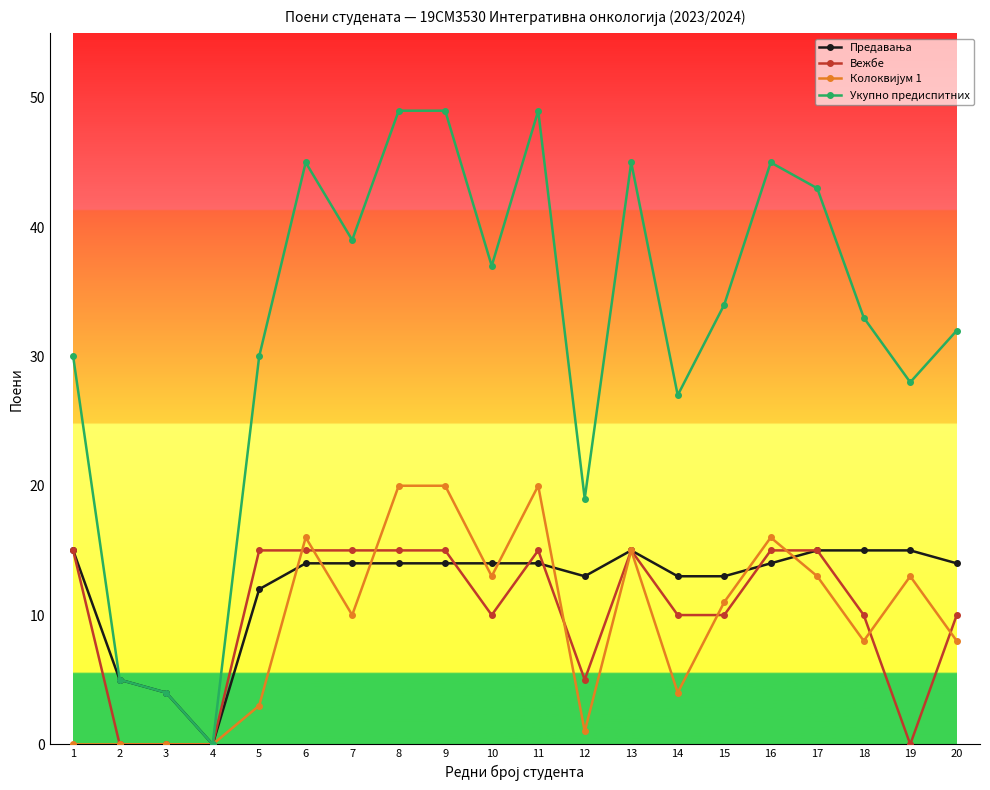

At how many categories does at least one series exceed 18?

17